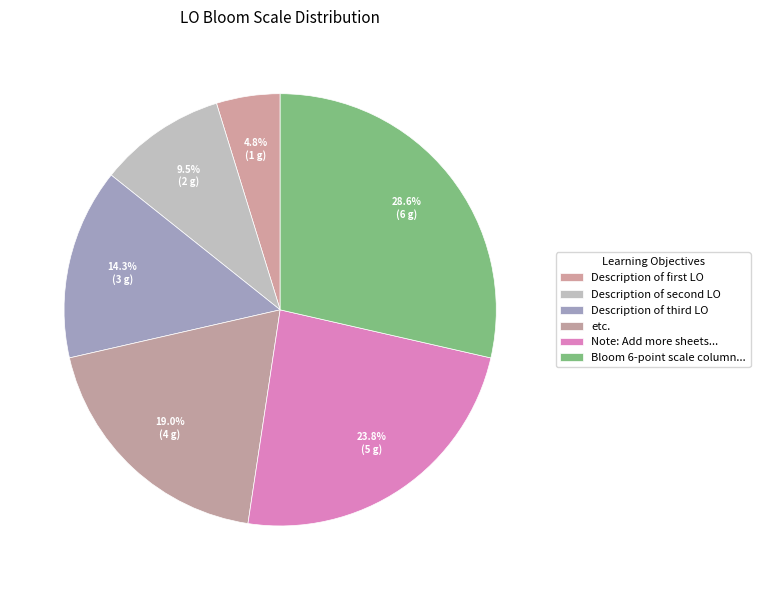

How many slices are in this pie chart?

6